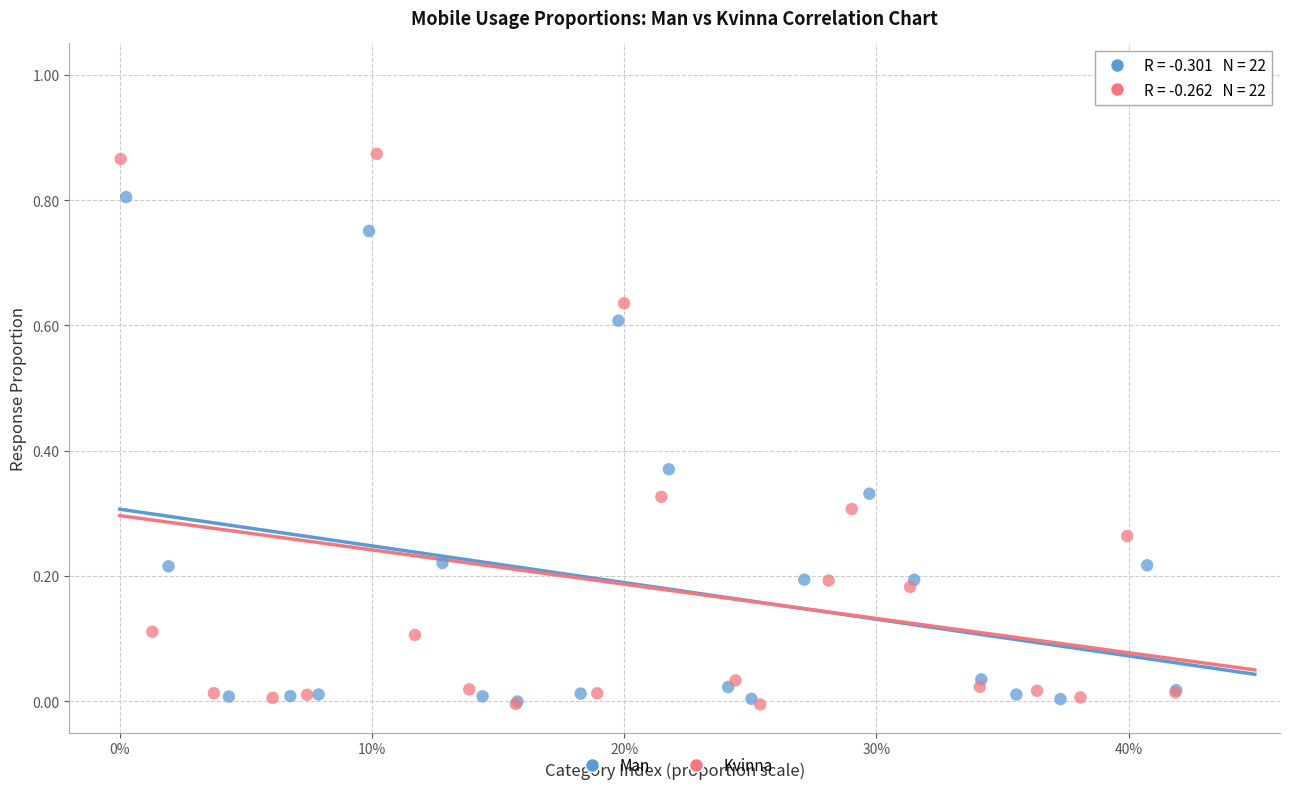

Which series contains the highest Y value?

Kvinna